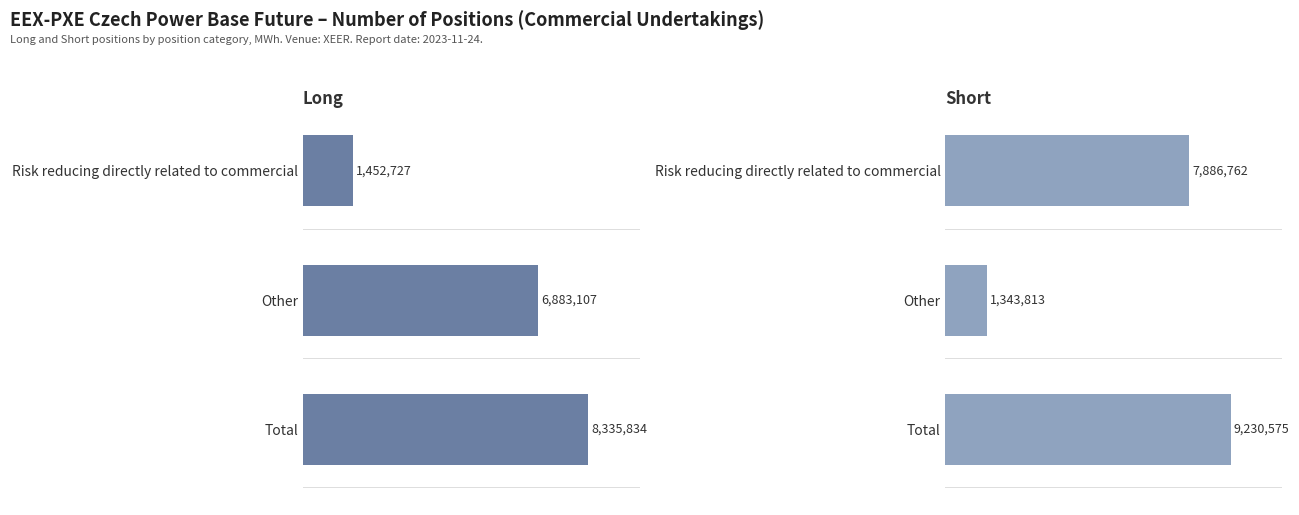

What is the value of the Long bar at the 3rd from the left?

8335834